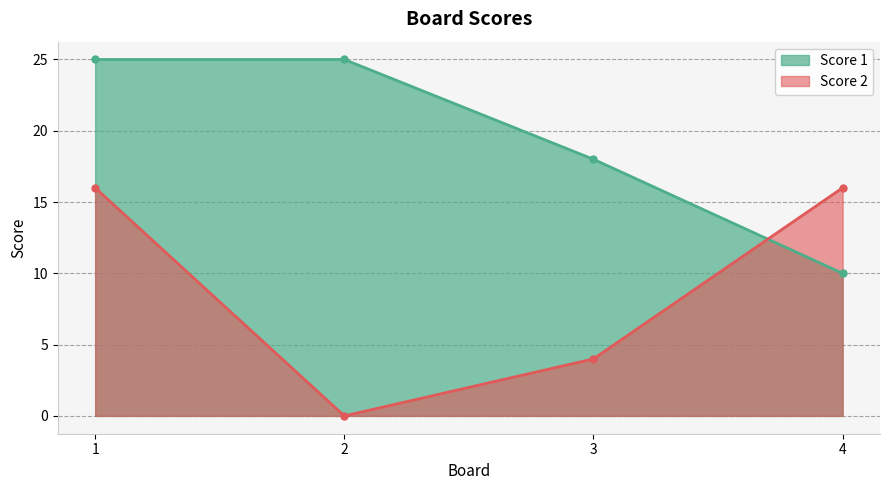

At which category is the sum across all series the highest?

1